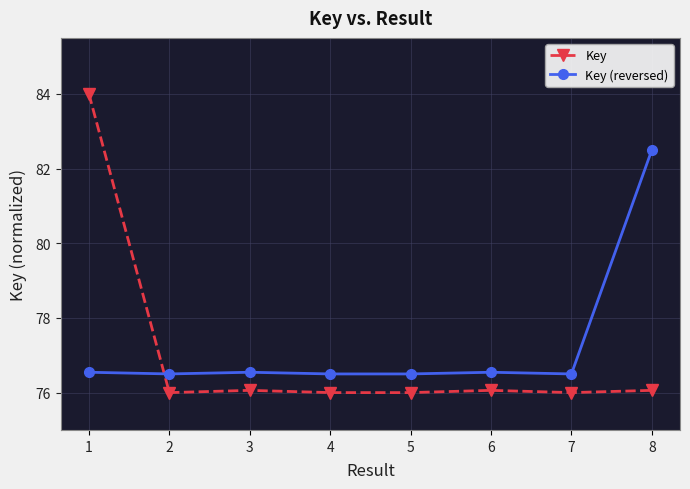

What are all the series names shown in the legend?

Key, Key (reversed)